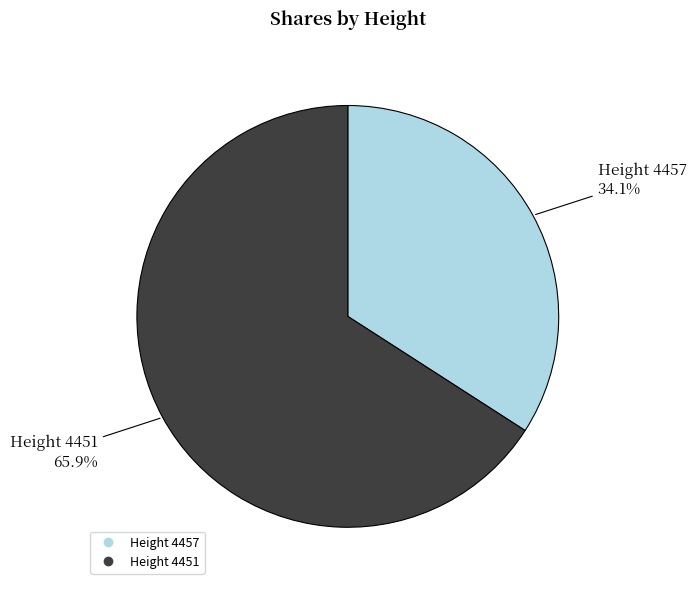

Is there a majority slice in this chart?

Yes